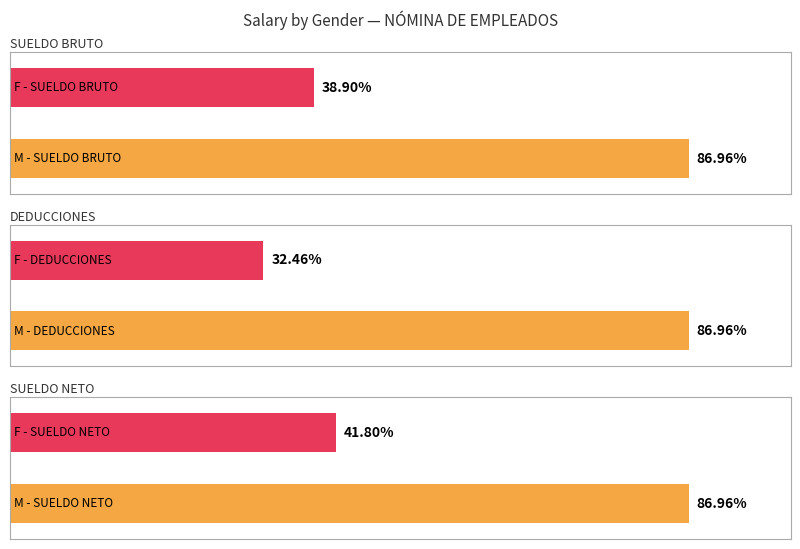

Which series changed the most between F and F?

SUELDO BRUTO